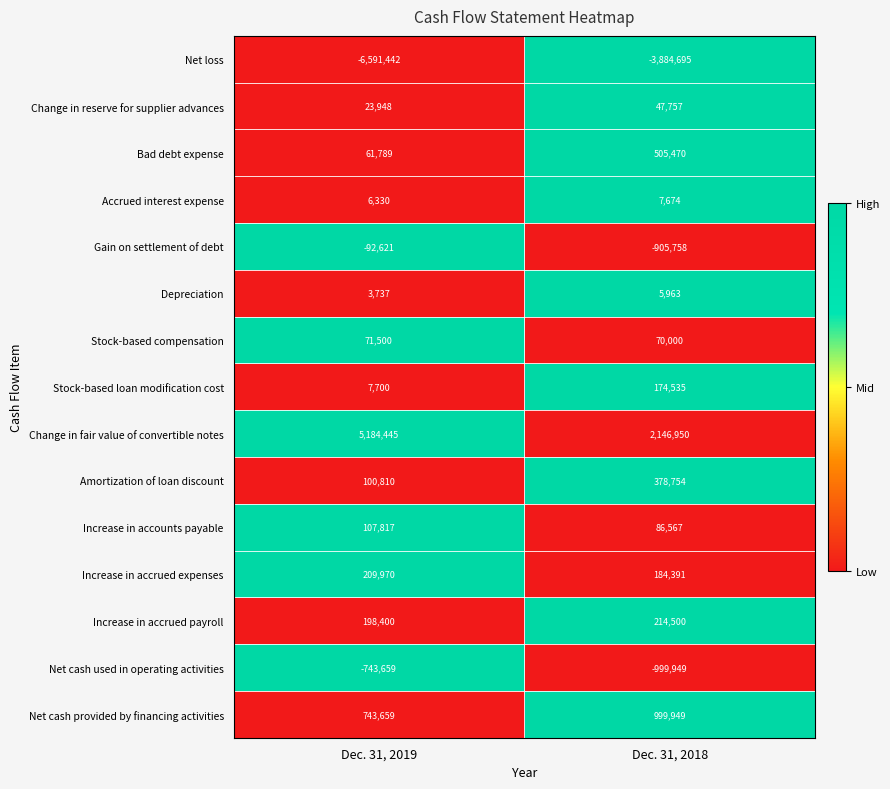

What is the total value across all series at Dec. 31, 2018?

-967892